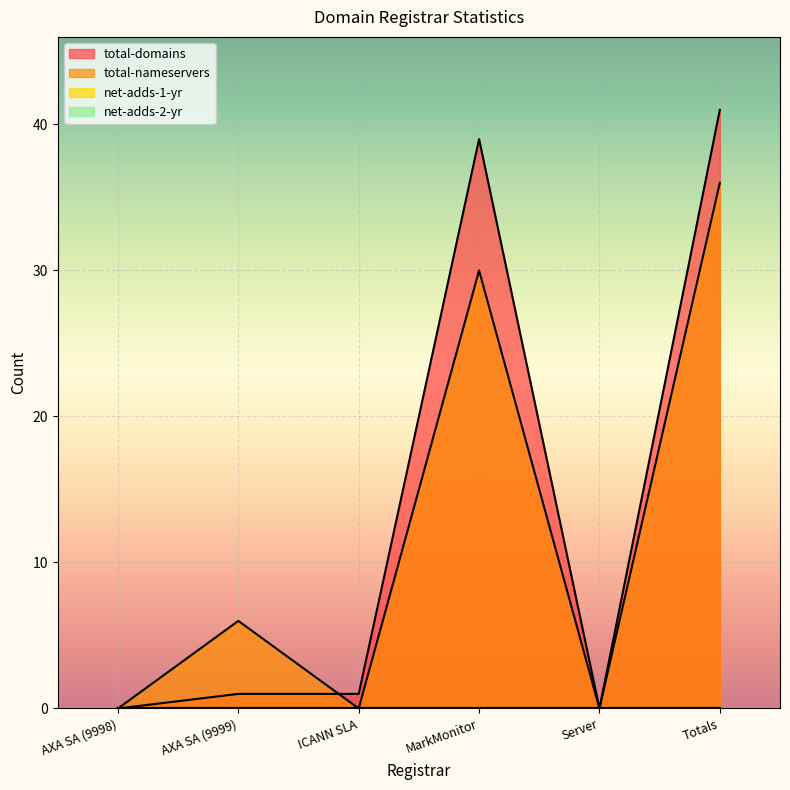

In total-domains, how many points are lower than both neighbors (excluding endpoints)?

1